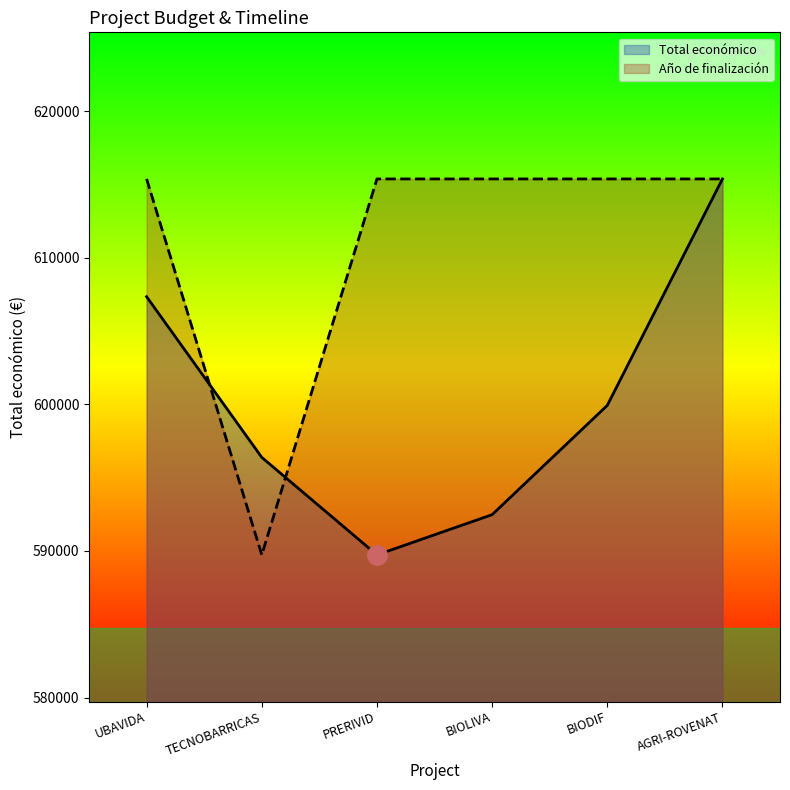

Reading left to right, extract all data points from this chart.

Total económico: UBAVIDA=607342.0	TECNOBARRICAS=596384.0	PRERIVID=589731.0	BIOLIVA=592475.0	BIODIF=599927.0	AGRI-ROVENAT=615375.0
Año de finalización: UBAVIDA=615375.0	TECNOBARRICAS=589731.0	PRERIVID=615375.0	BIOLIVA=615375.0	BIODIF=615375.0	AGRI-ROVENAT=615375.0